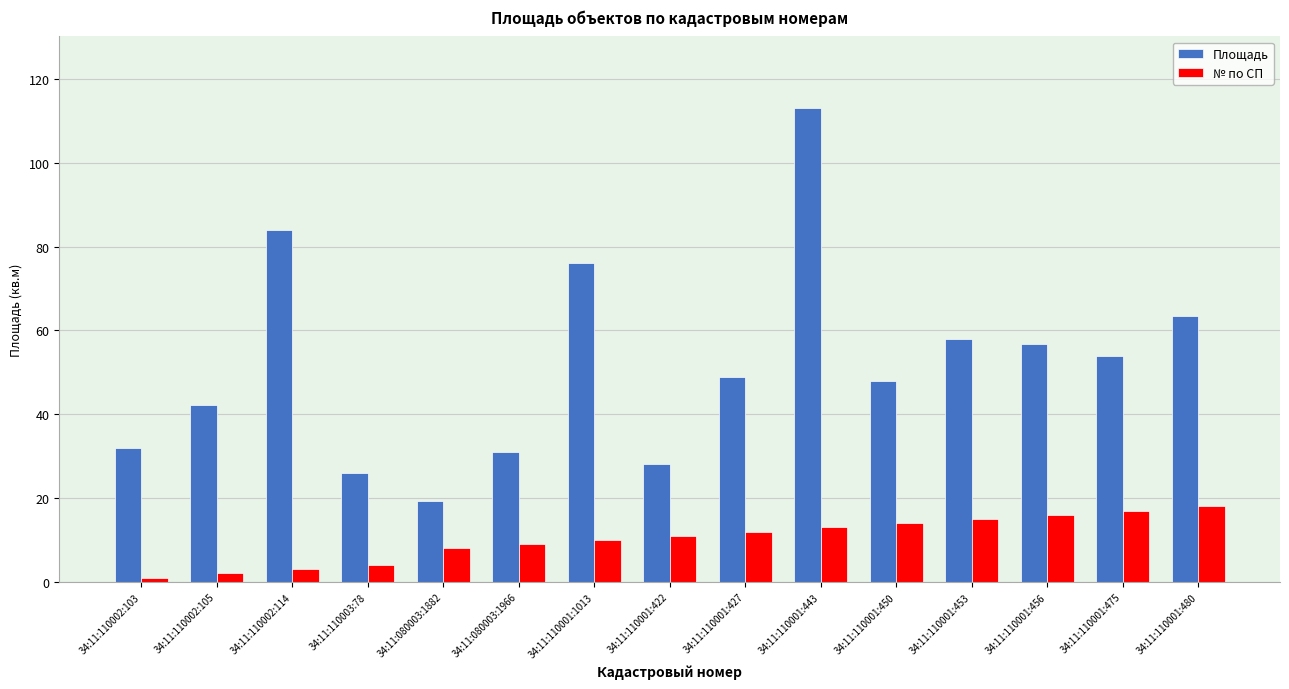

Reading right to left, extract all data points from this chart.

Площадь: 34:11:110001:480=63.5	34:11:110001:475=54.0	34:11:110001:456=56.7	34:11:110001:453=58.0	34:11:110001:450=47.9	34:11:110001:443=113.2	34:11:110001:427=48.9	34:11:110001:422=28.2	34:11:110001:1013=76.1	34:11:080003:1966=31.0	34:11:080003:1882=19.4	34:11:110003:78=26.1	34:11:110002:114=84.0	34:11:110002:105=42.3	34:11:110002:103=32.0
№ по СП: 34:11:110001:480=18.0	34:11:110001:475=17.0	34:11:110001:456=16.0	34:11:110001:453=15.0	34:11:110001:450=14.0	34:11:110001:443=13.0	34:11:110001:427=12.0	34:11:110001:422=11.0	34:11:110001:1013=10.0	34:11:080003:1966=9.0	34:11:080003:1882=8.0	34:11:110003:78=4.0	34:11:110002:114=3.0	34:11:110002:105=2.0	34:11:110002:103=1.0